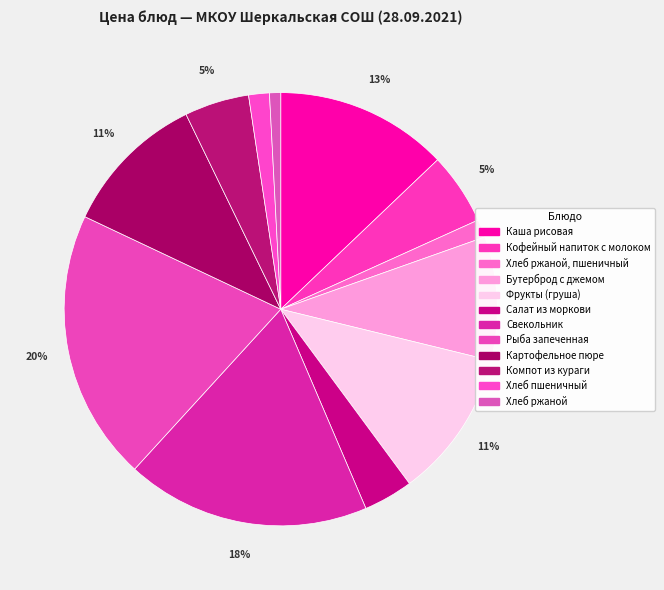

To the nearest percent, what is the average slice percentage?

8%